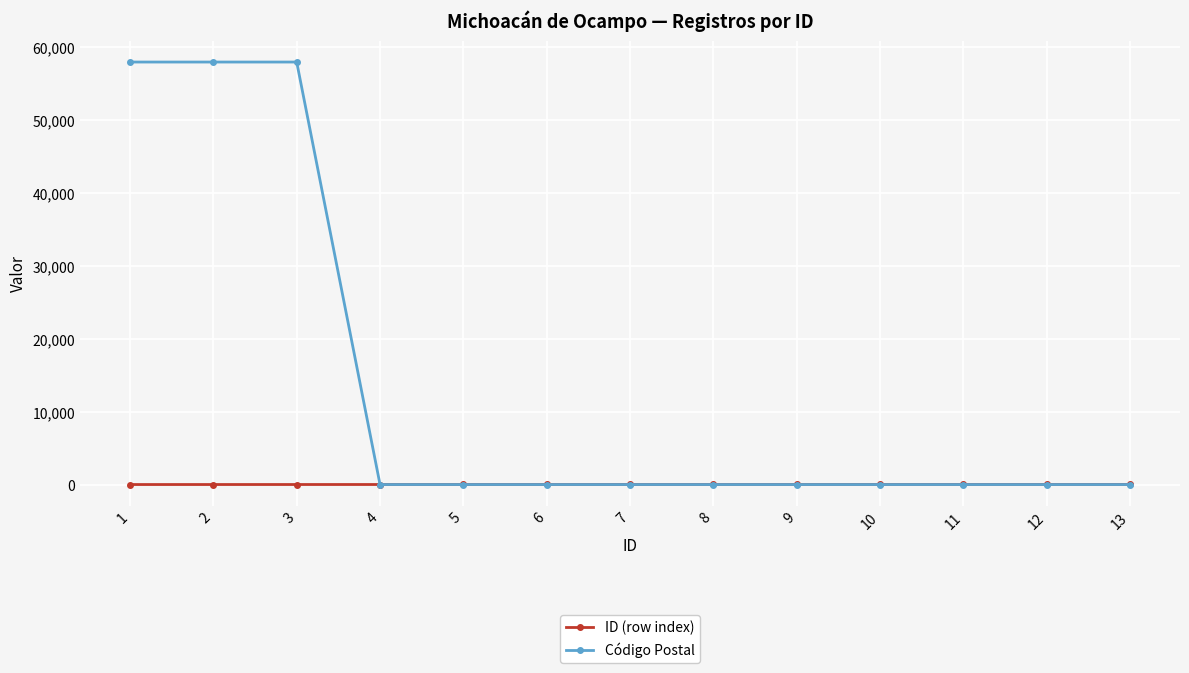

The Código Postal series shows -28560 at 6. True or false?

False